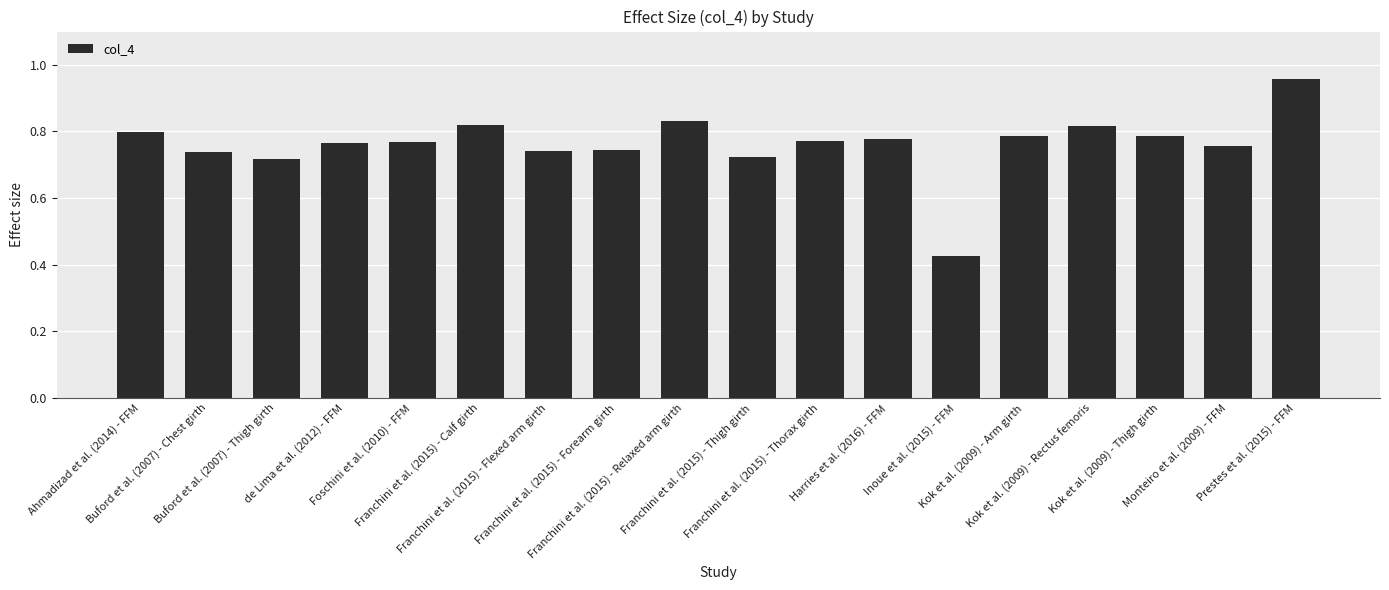

What is the sum of all values?

13.7